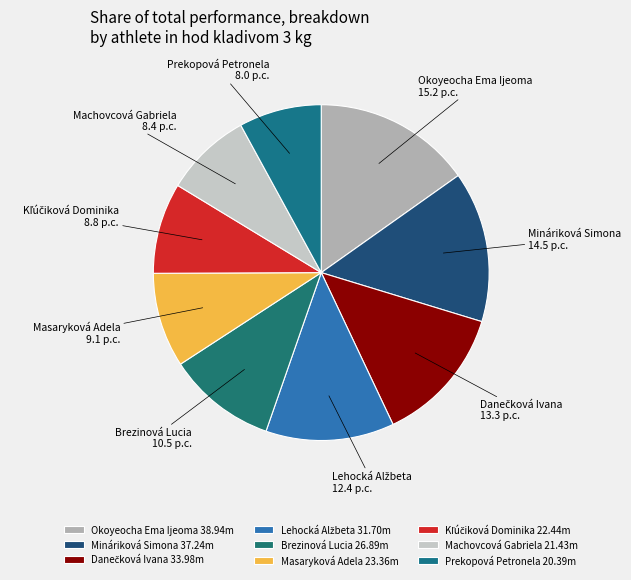

True or false: Mináriková Simona accounts for 15% of the total.

True